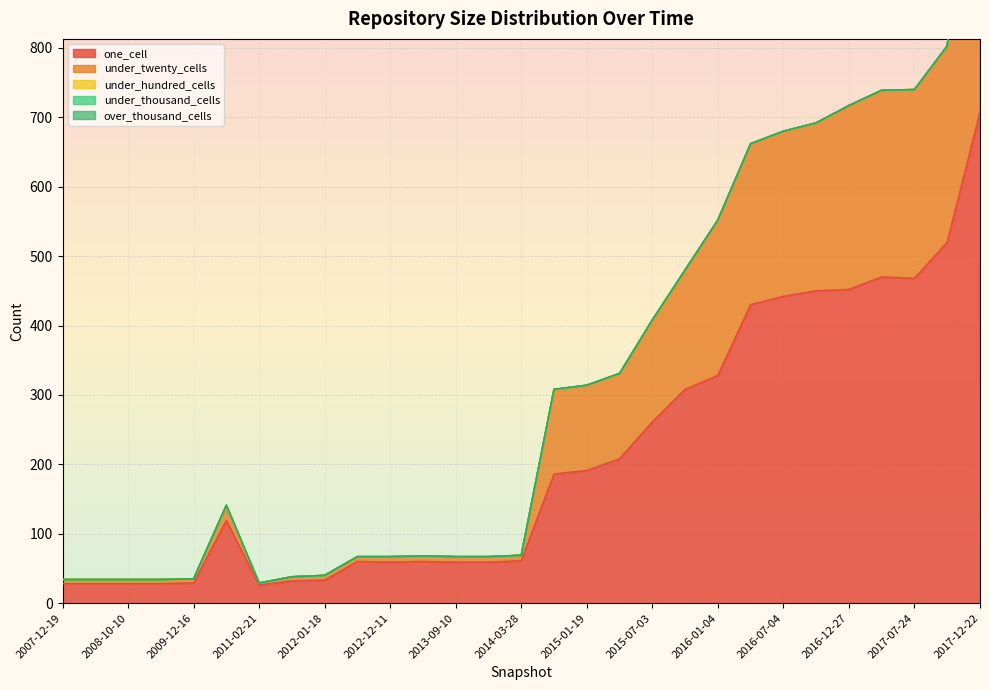

What are all the series names shown in the legend?

one_cell, under_twenty_cells, under_hundred_cells, under_thousand_cells, over_thousand_cells